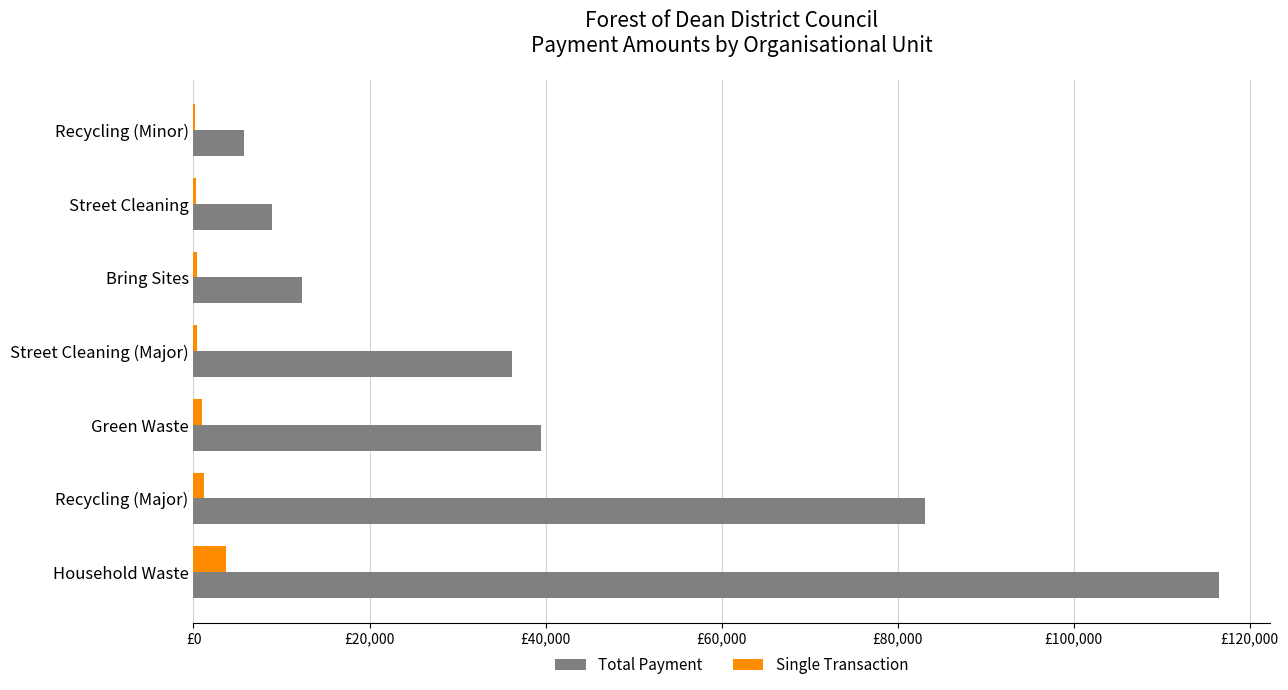

What are all the series names shown in the legend?

Total Payment, Single Transaction